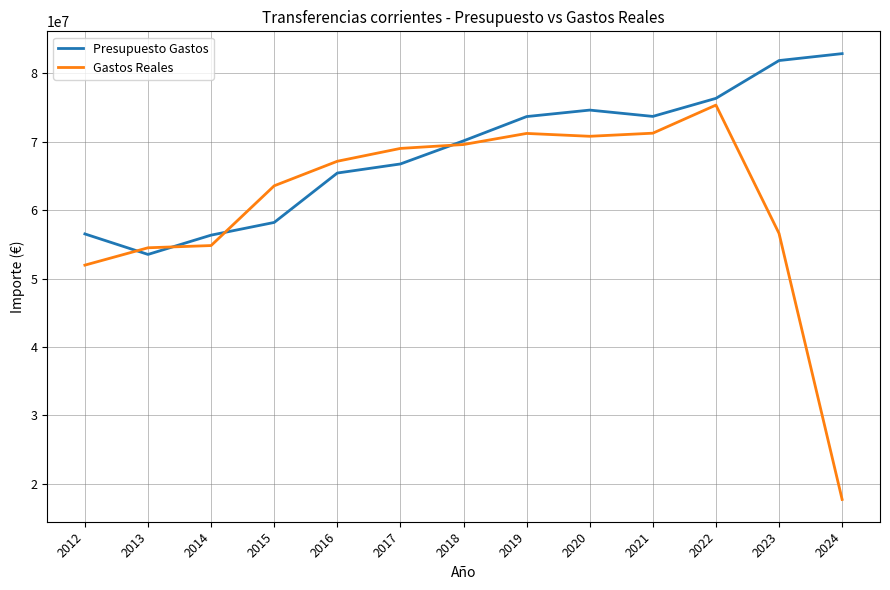

What is the smallest value displayed?

17683894.8